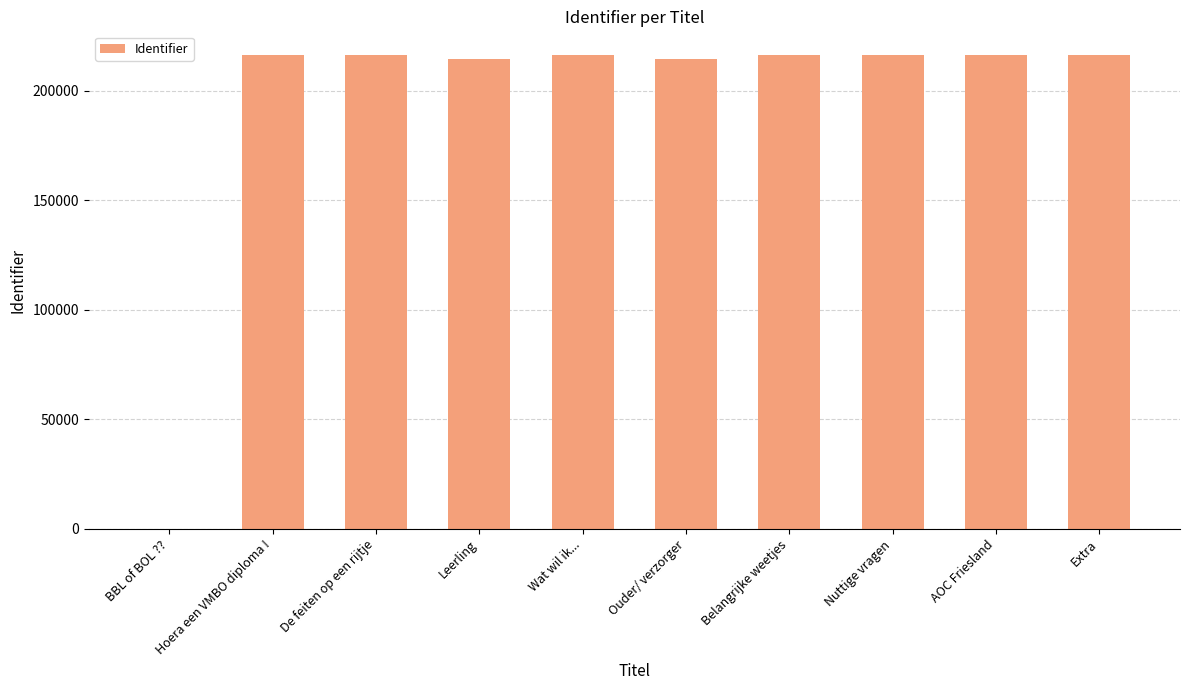

True or false: the data shows 309517 at Hoera een VMBO diploma !.

False